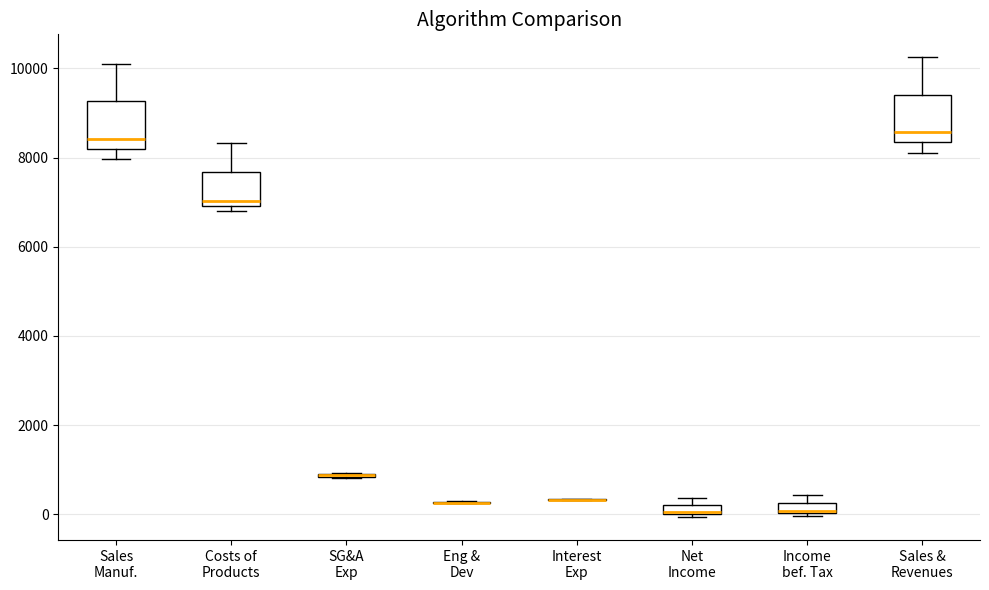

Where is the lower edge of the box for Sales Manuf. on the y-axis? The values are not printed on the chart, so give them approximately, as read against the axis.

8200